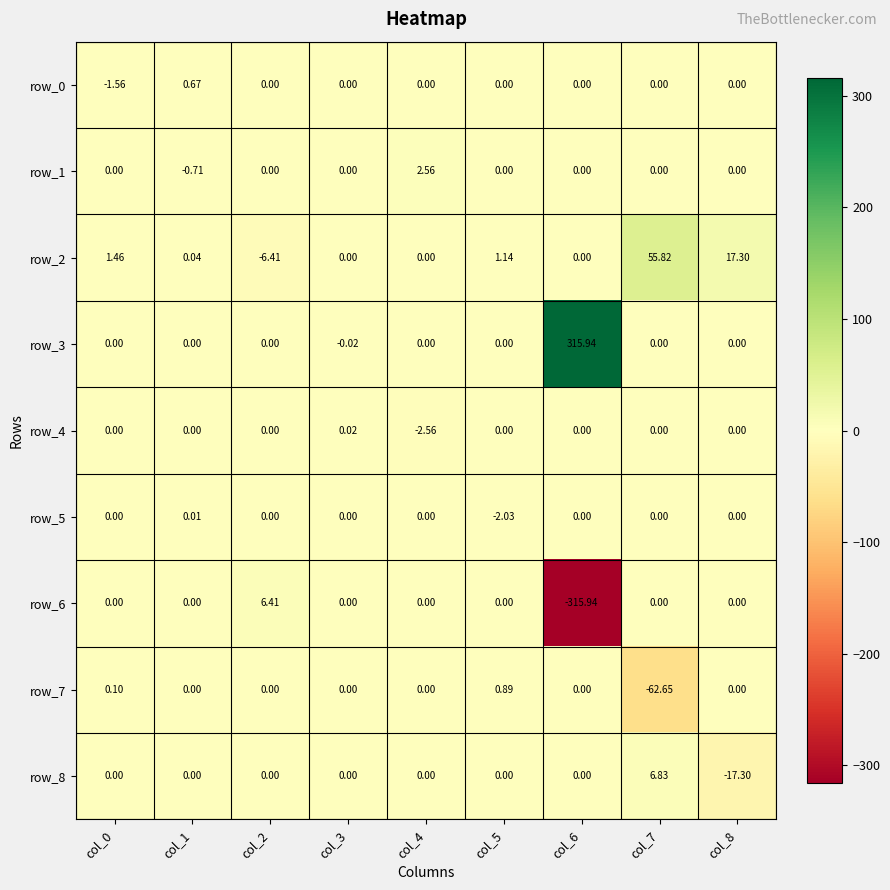

Reading left to right, list all the values displayed in this chart.

row_0: -1.6	0.7	0.0	0.0	0.0	0.0	0.0	0.0	0.0
row_1: 0.0	-0.7	0.0	0.0	2.6	0.0	0.0	0.0	0.0
row_2: 1.5	0.0	-6.4	0.0	0.0	1.1	0.0	55.8	17.3
row_3: 0.0	0.0	0.0	-0.0	0.0	0.0	315.9	0.0	0.0
row_4: 0.0	0.0	0.0	0.0	-2.6	0.0	0.0	0.0	0.0
row_5: 0.0	0.0	0.0	0.0	0.0	-2.0	0.0	0.0	0.0
row_6: 0.0	0.0	6.4	0.0	0.0	0.0	-315.9	0.0	0.0
row_7: 0.1	0.0	0.0	0.0	0.0	0.9	0.0	-62.6	0.0
row_8: 0.0	0.0	0.0	0.0	0.0	0.0	0.0	6.8	-17.3